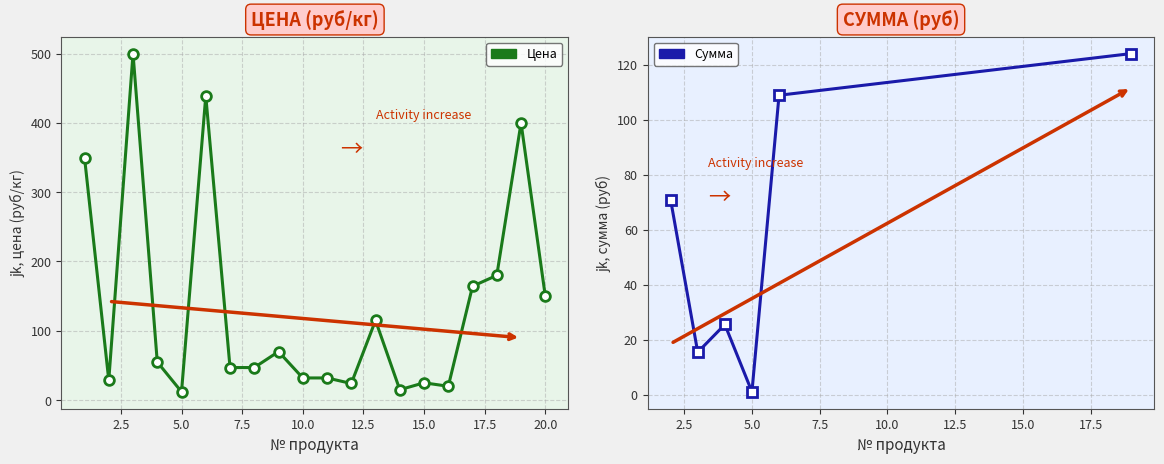

Between молоко and раст масло, which series saw the biggest shift?

Цена